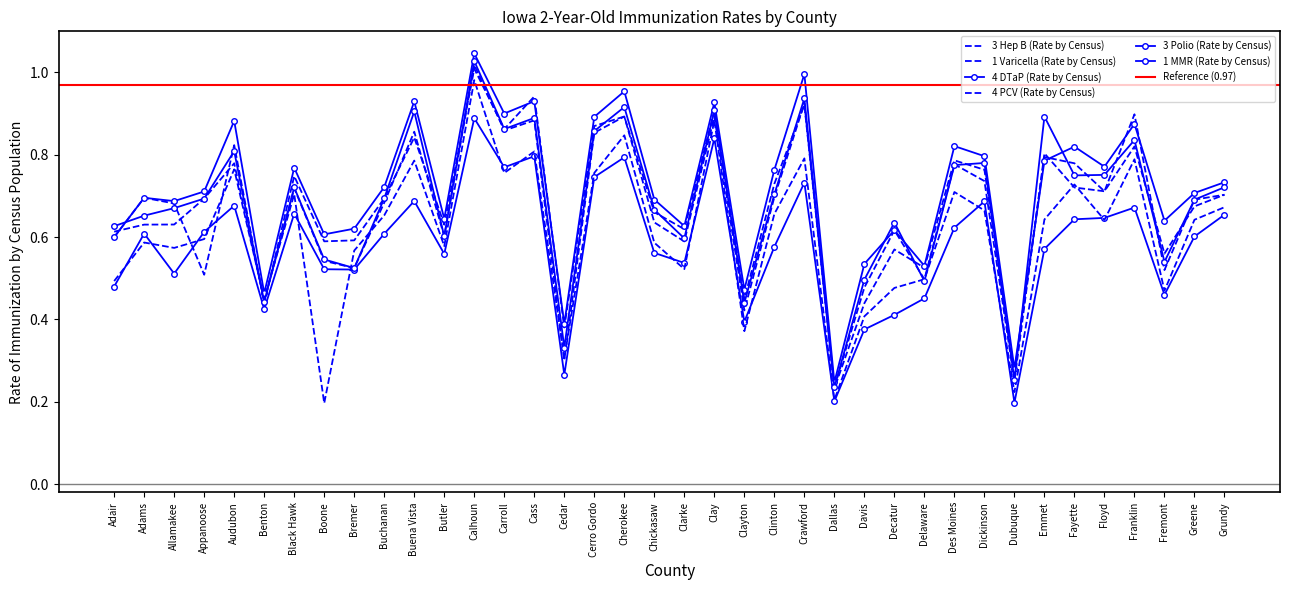

The 1 Varicella (Rate by Census) series shows 0.7 at Black Hawk. True or false?

True